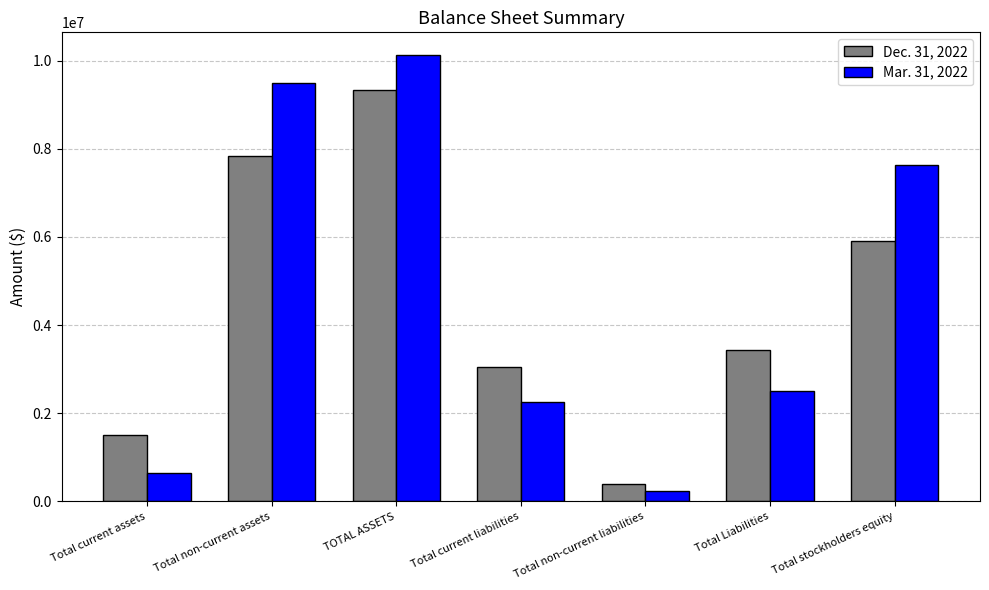

What is the lowest value of the Dec. 31, 2022 series?

394852